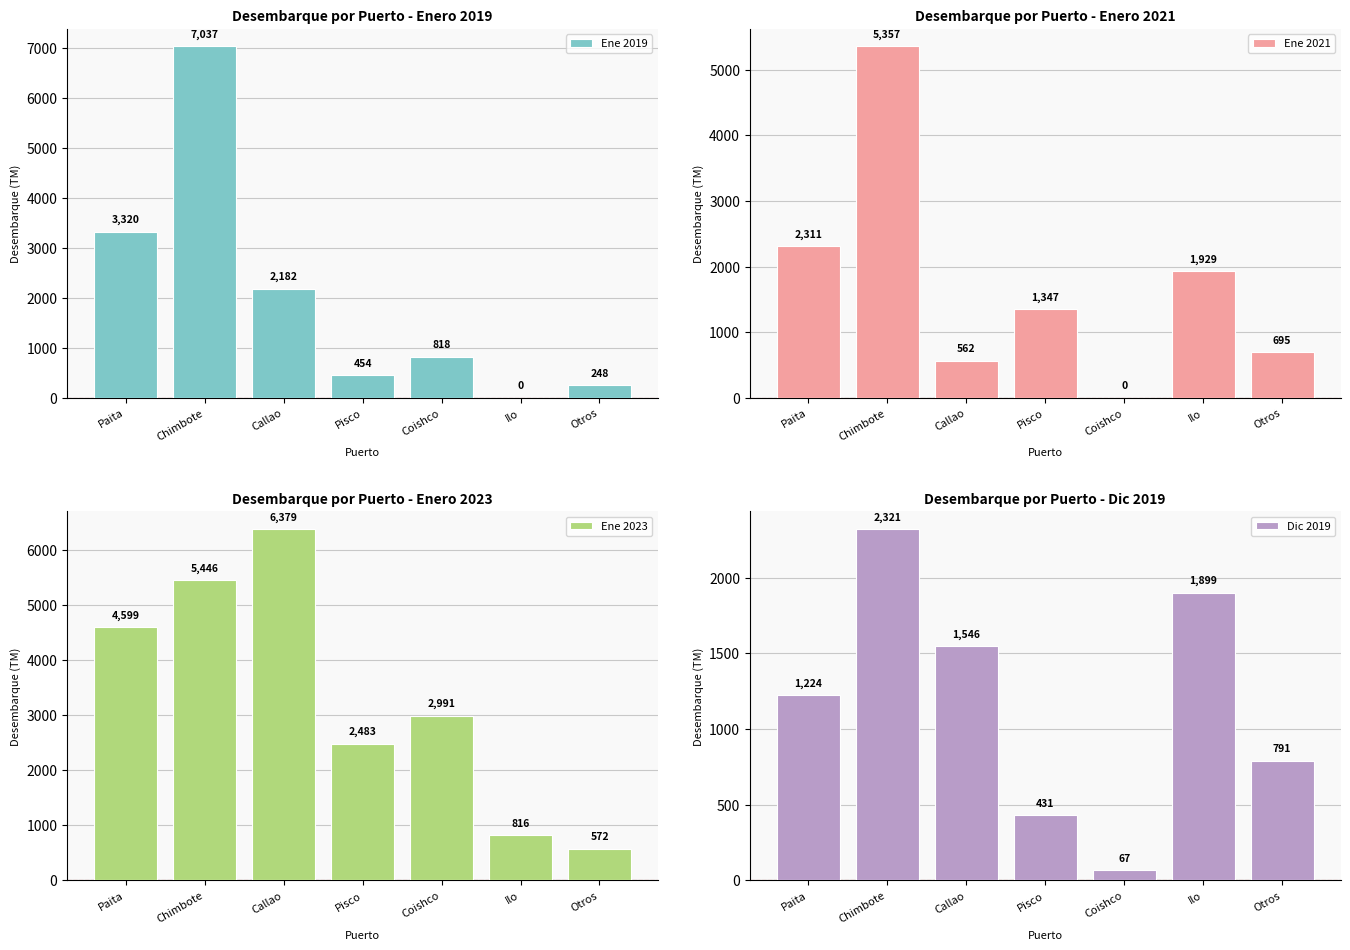

What is the difference between the second highest and second lowest values in the Ene 2021 series?

1748.9